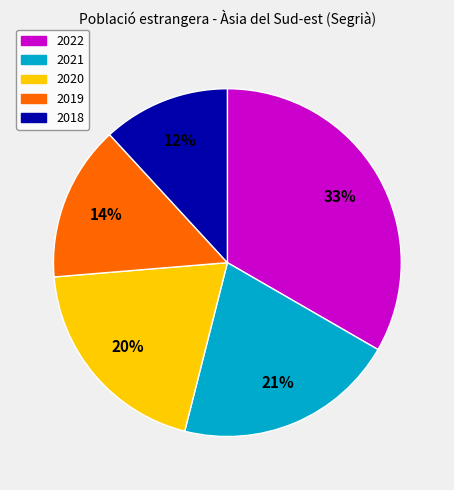

Does any single category account for the majority?

No